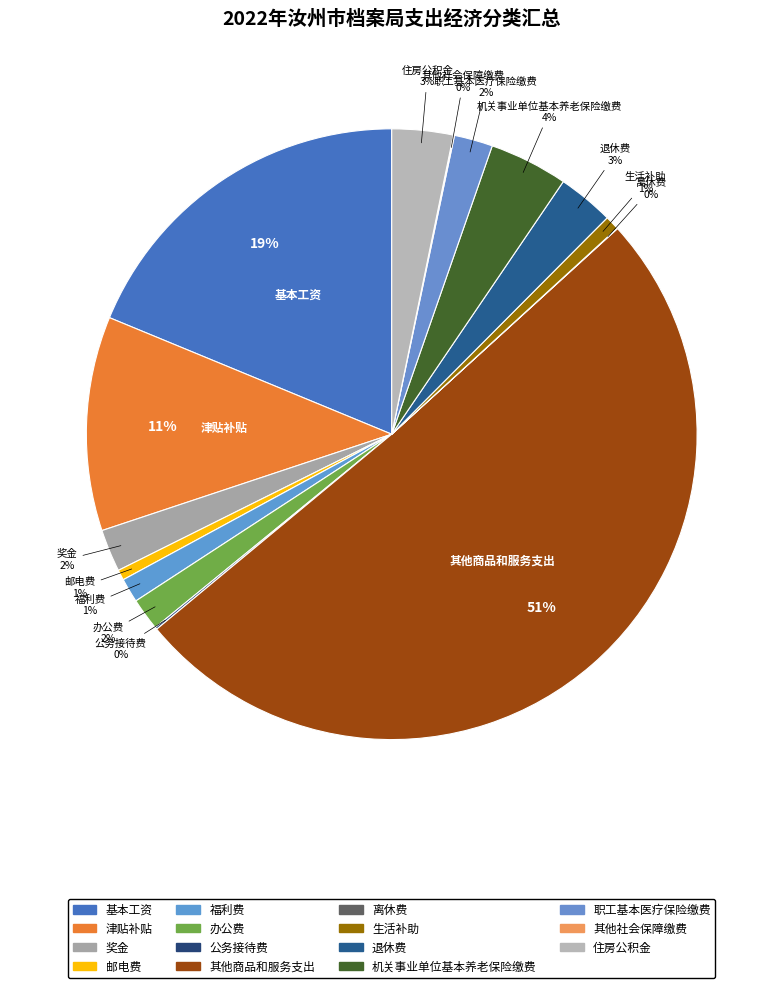

Rank the categories by value from lowest to highest.

离休费, 其他社会保障缴费, 公务接待费, 邮电费, 生活补助, 福利费, 办公费, 职工基本医疗保险缴费, 奖金, 退休费, 住房公积金, 机关事业单位基本养老保险缴费, 津贴补贴, 基本工资, 其他商品和服务支出